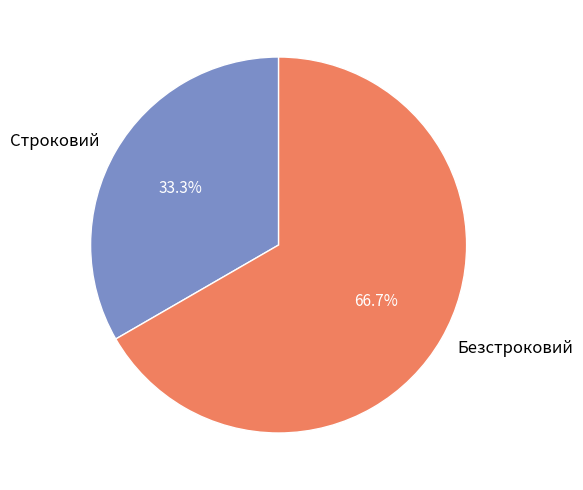

What is the smallest slice in the pie chart?

Строковий